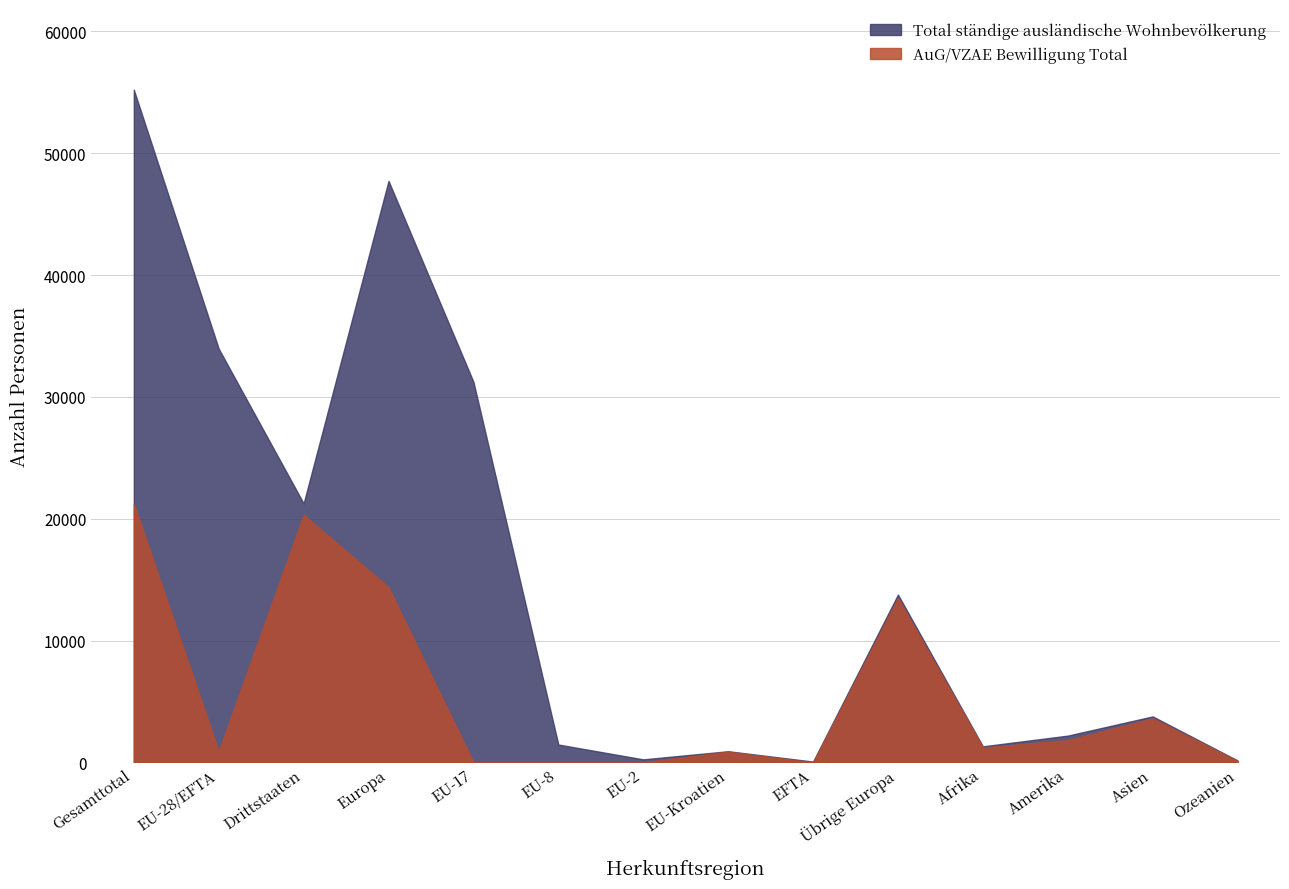

At which label does Total ständige ausländische Wohnbevölkerung reach its peak?

Gesamttotal